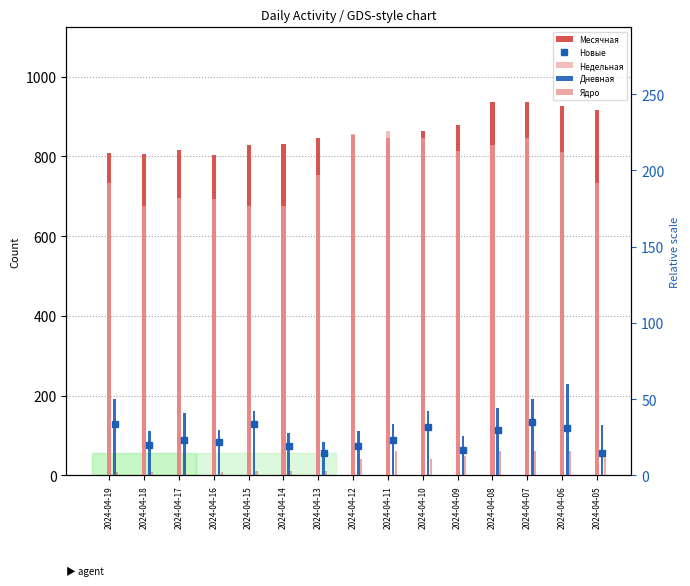

How many bars are there in each group?

5